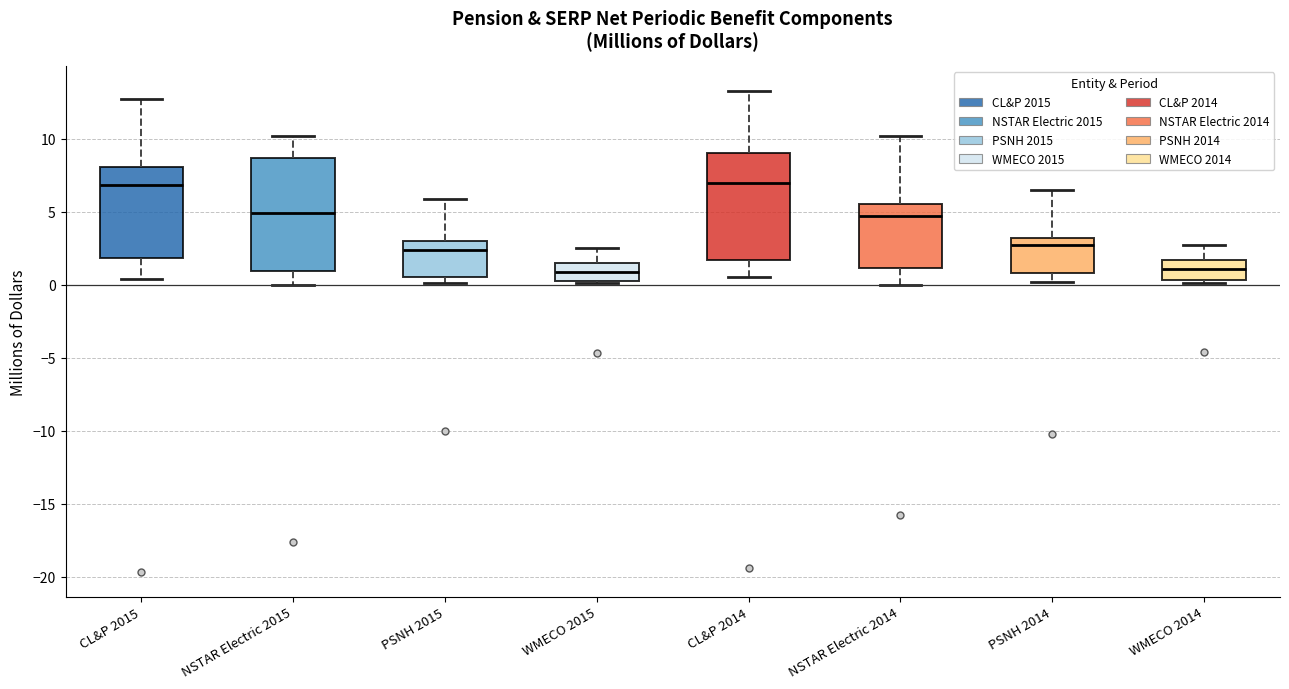

Where does the median line of the box for PSNH 2015 sit on the y-axis? The values are not printed on the chart, so give them approximately, as read against the axis.

2.5